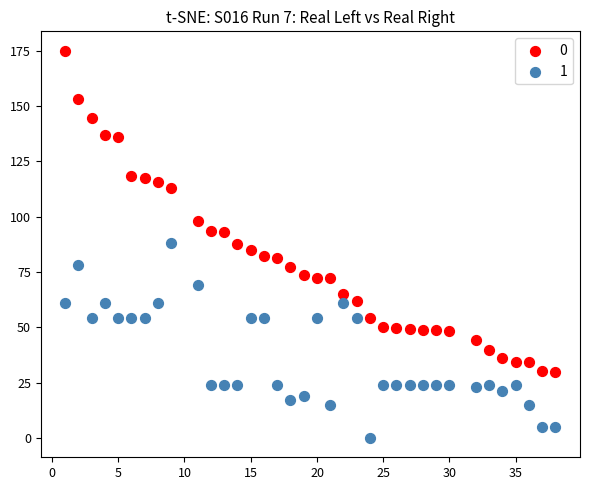

Which series contains the lowest Y value?

1